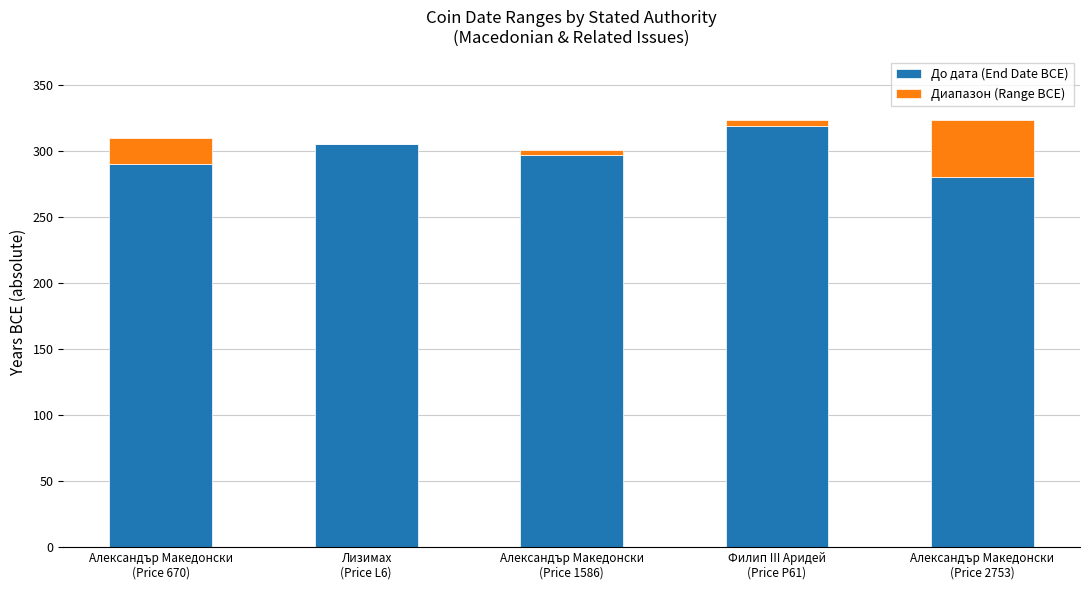

What are all the series names shown in the legend?

До дата (End Date BCE), Диапазон (Range BCE)